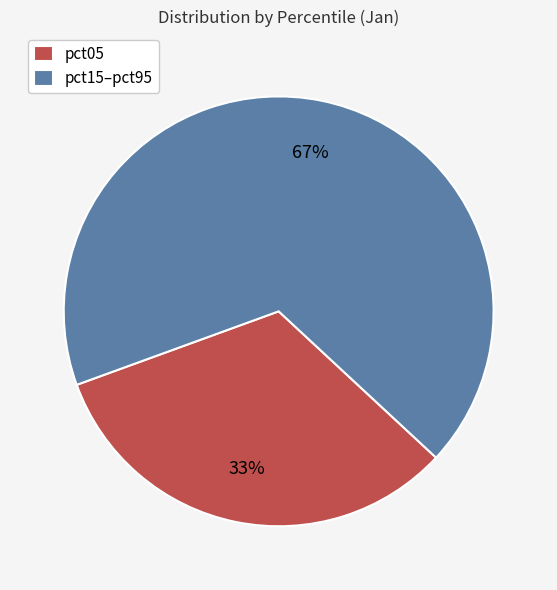

To the nearest percent, what is the average slice percentage?

50%